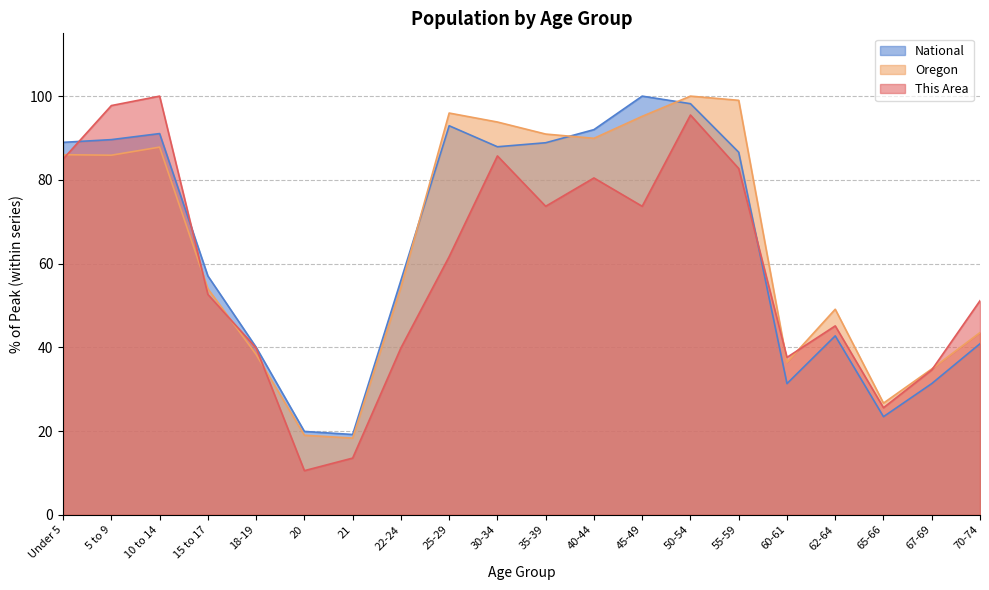

How many intersections are there between National and Oregon?

3